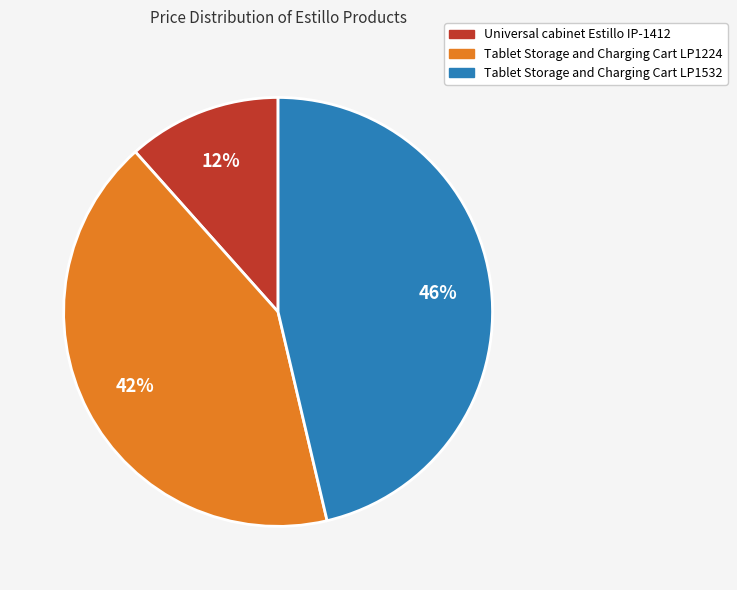

What percentage is the Universal cabinet Estillo IP-1412 slice, to the nearest percent?

12%